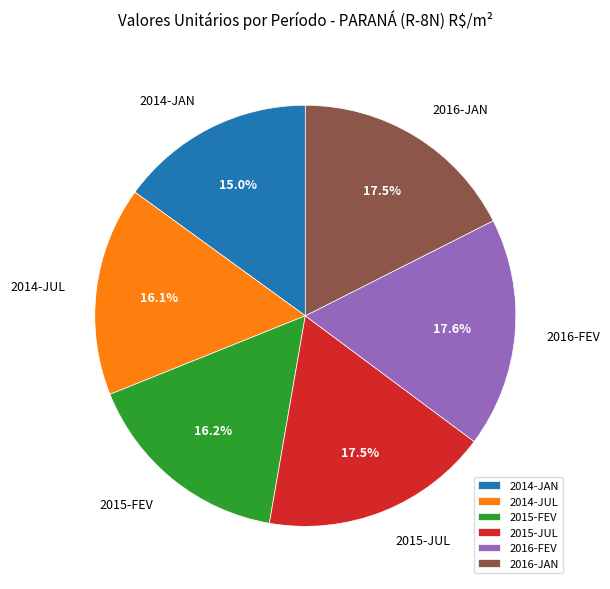

Approximately how many times larger is the value at 2014-JAN compared to 2016-FEV?

0.9